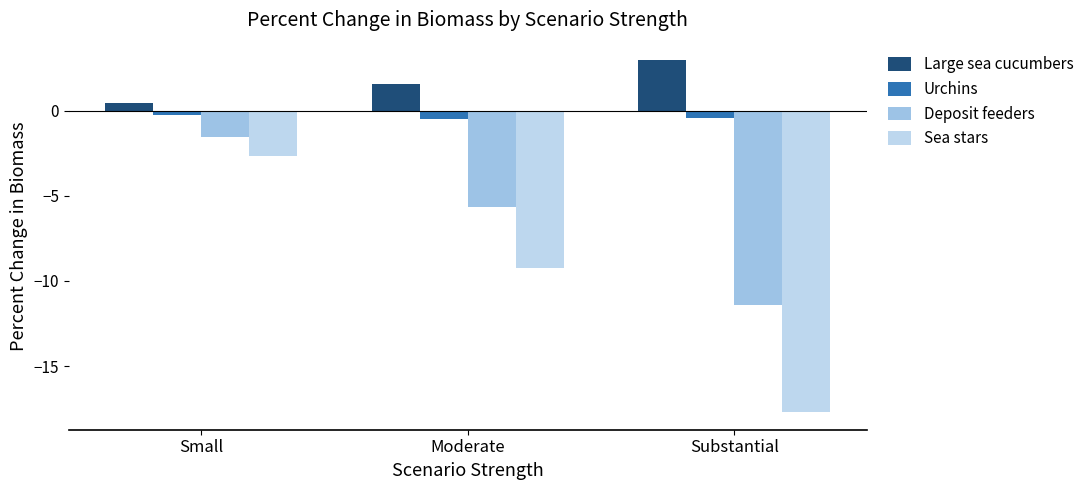

Which series has the widest spread of values?

Sea stars